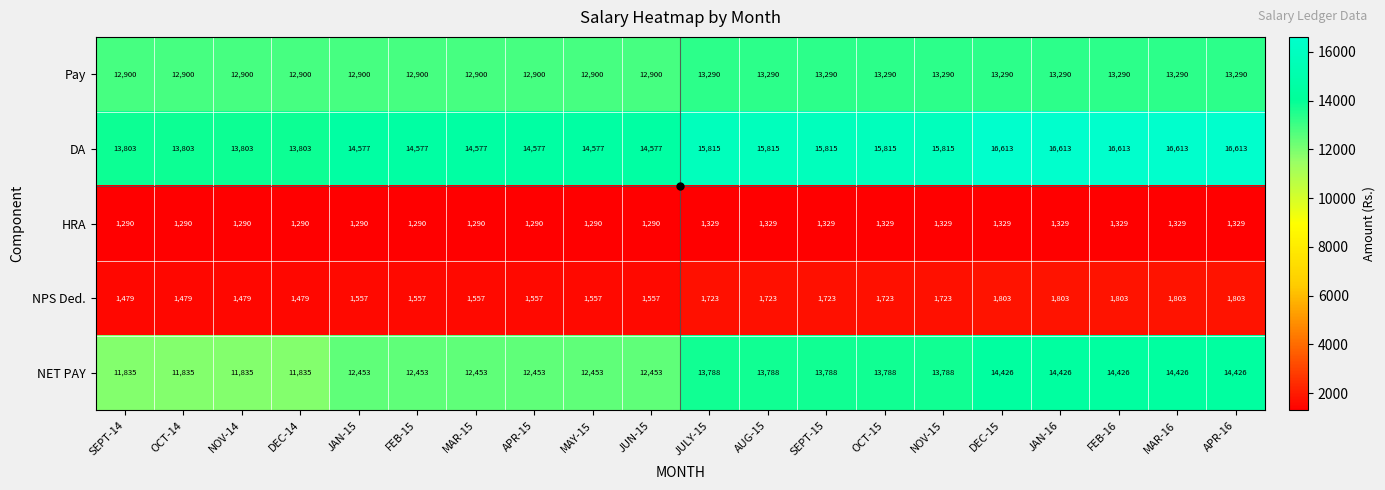

What is the sum of the Pay values at DEC-15 and SEPT-15?

26580